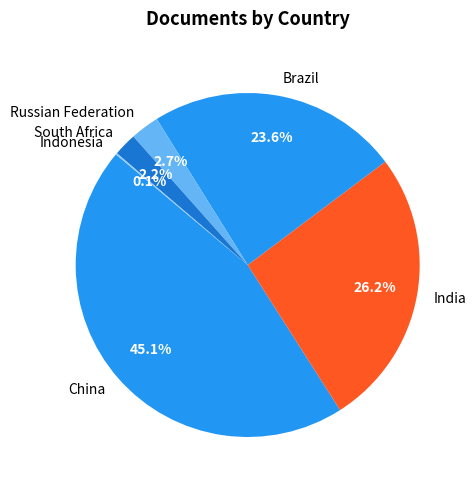

Which slice is the largest?

China